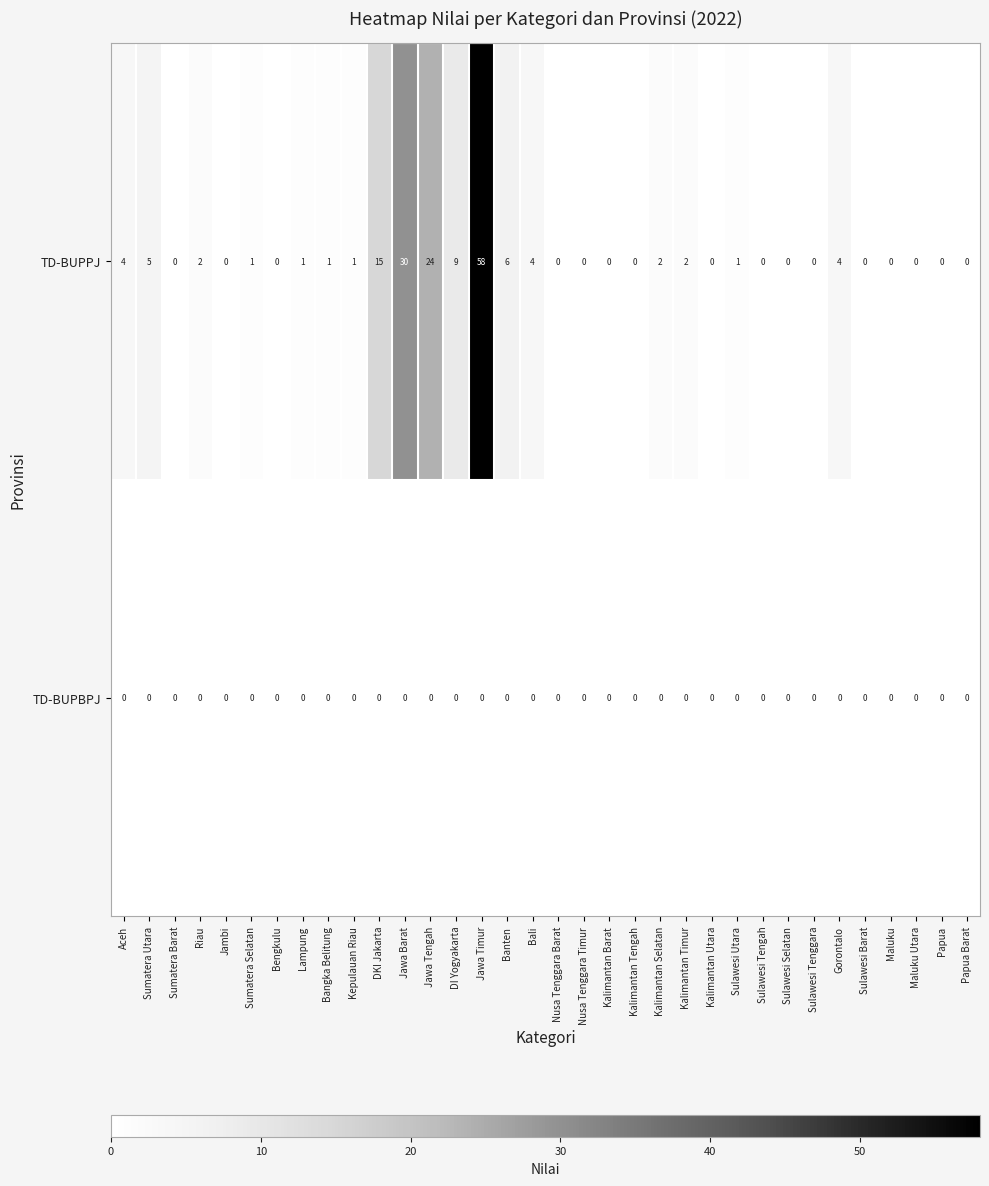

At Jawa Timur, list the series in order from smallest to largest.

TD-BUPBPJ, TD-BUPPJ